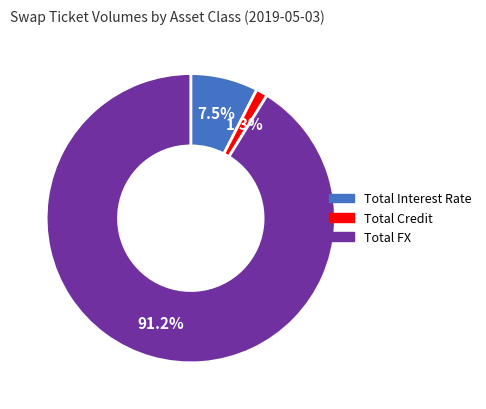

What percentage do Total FX and Total Credit together represent?

92.5%